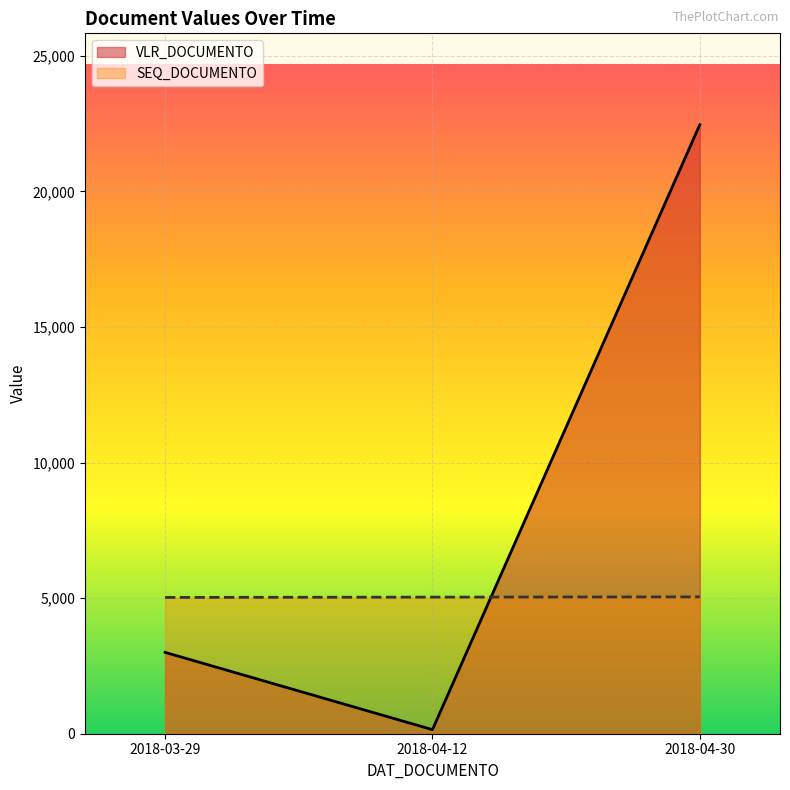

What is the minimum value for VLR_DOCUMENTO?

150.0